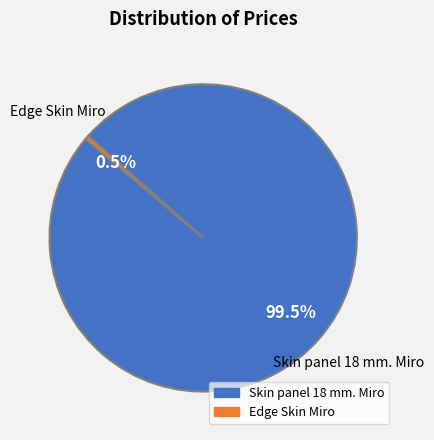

Rank the categories by value from highest to lowest.

Skin panel 18 mm. Miro, Edge Skin Miro